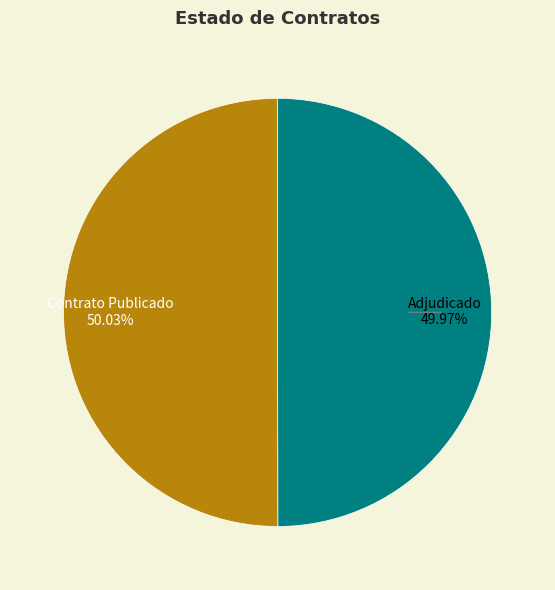

How many segments does this pie chart have?

2